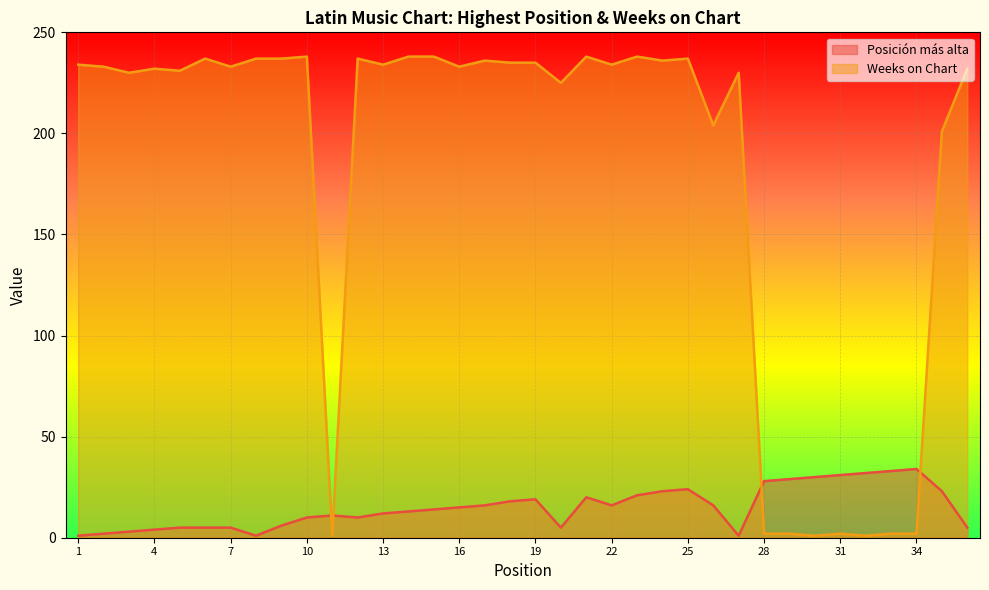

In Posición más alta, how many points are higher than both neighbors (excluding endpoints)?

5